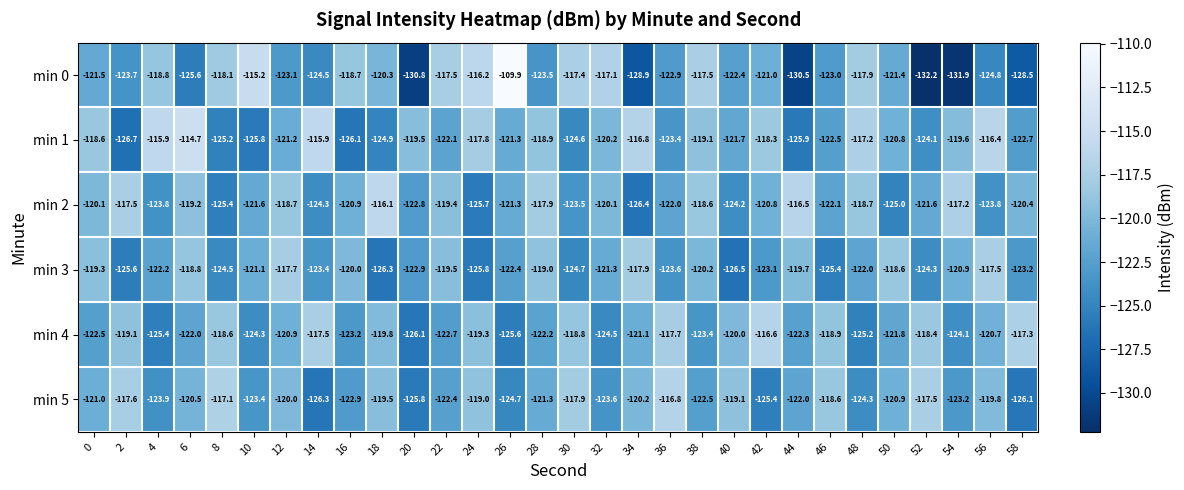

What is the average value of the min 0 series?

-122.2